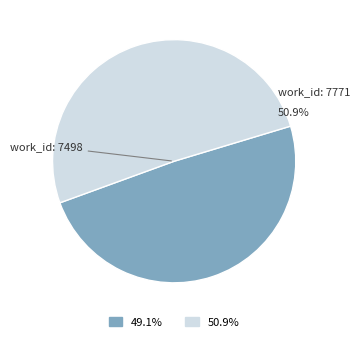

Approximately how many times larger is the value at 7498 compared to 7771?

1.0